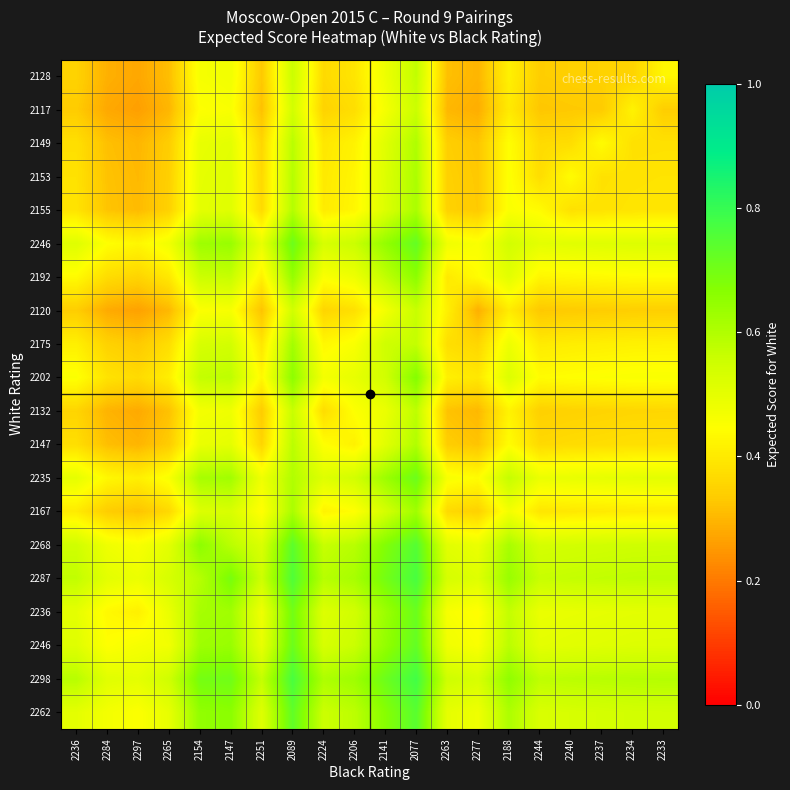

What is the total value across all series at 2234?

9.0